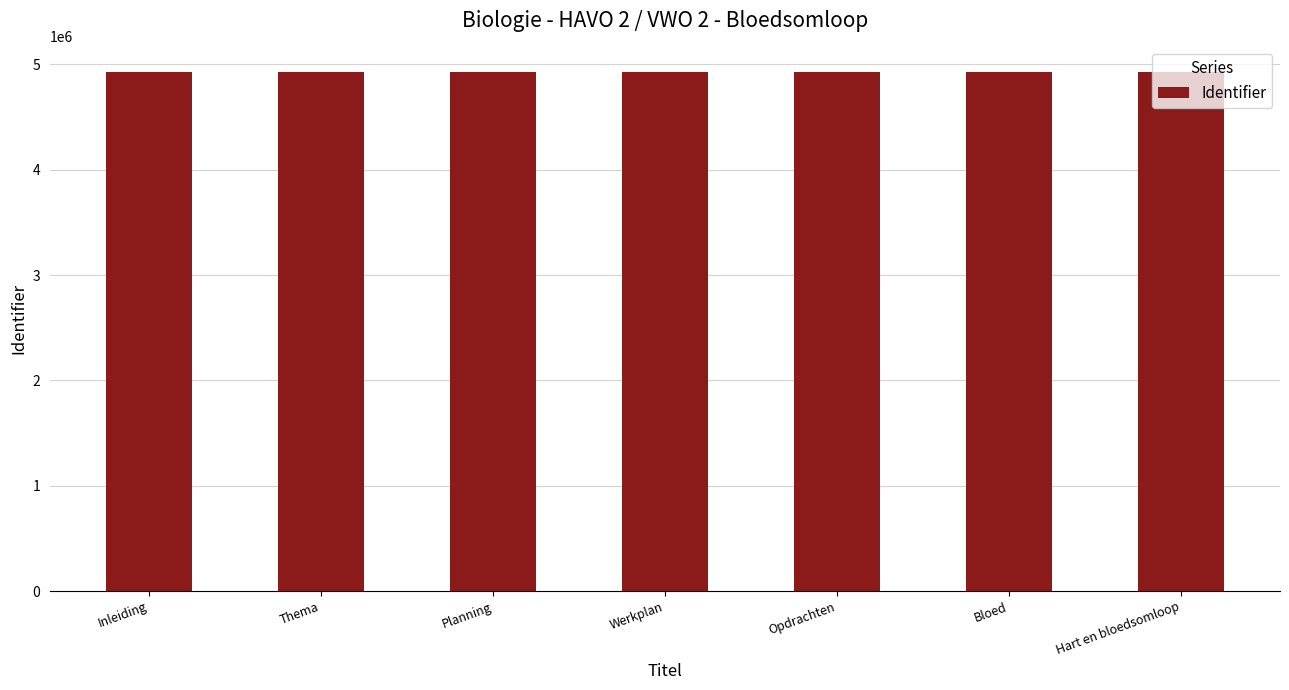

True or false: the data shows 6995810 at Werkplan.

False